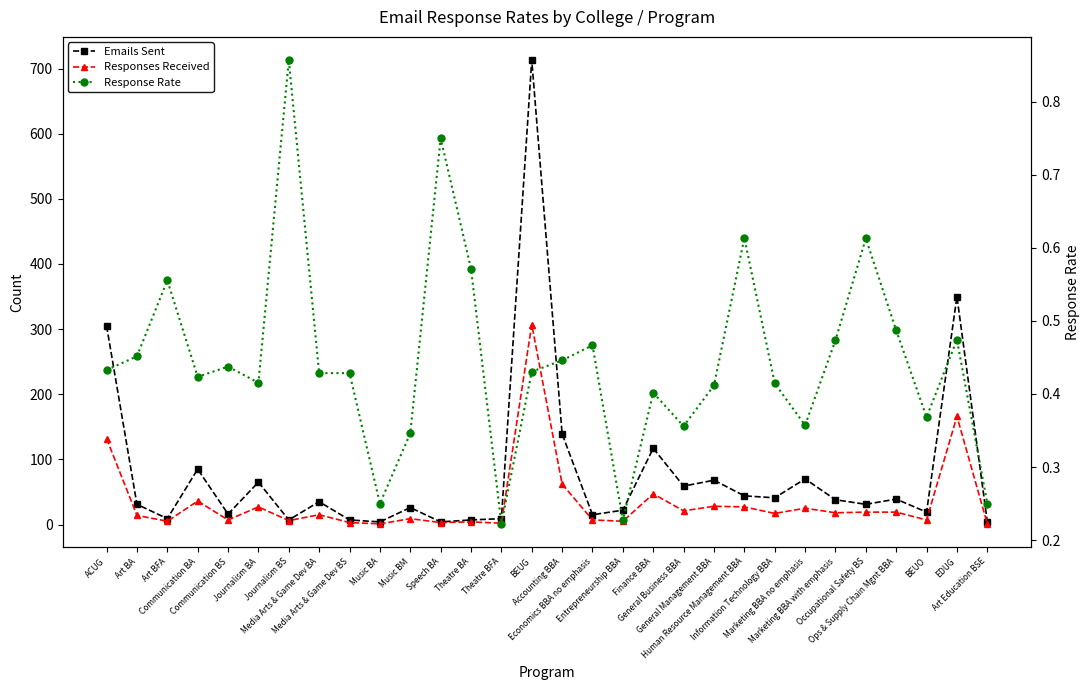

True or false: Emails Sent has a value of 9.0 at Theatre BFA.

True